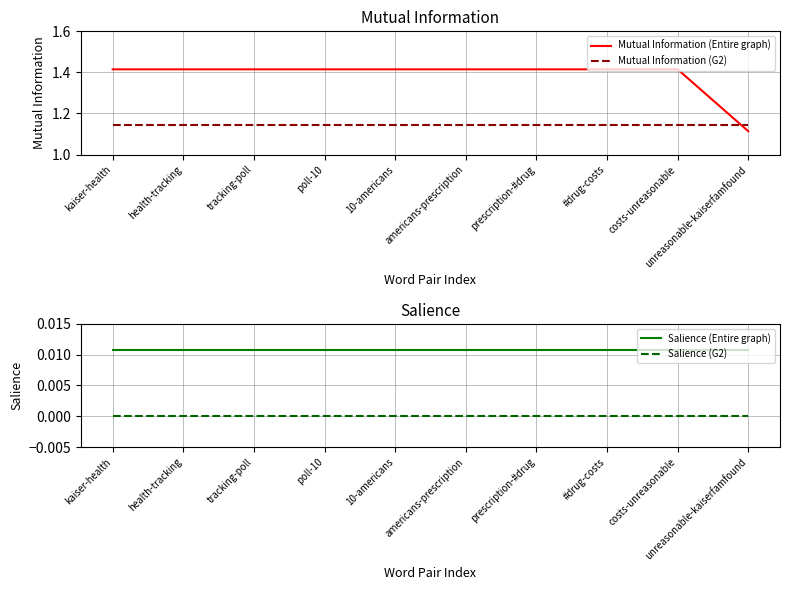

How many lines are shown in the chart?

4